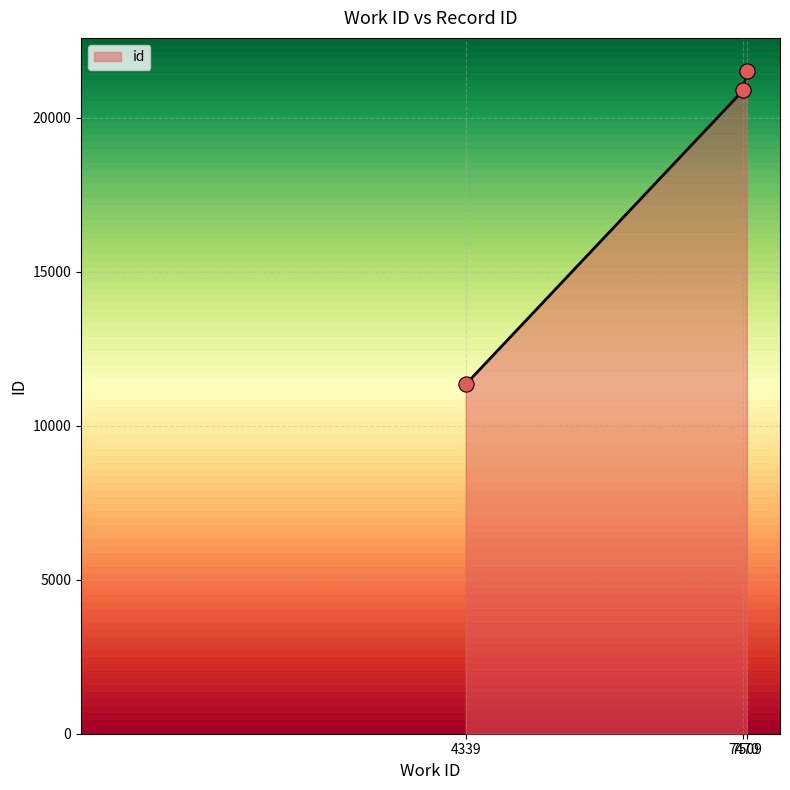

What is the change in value from 4339 to 7509?

+10177